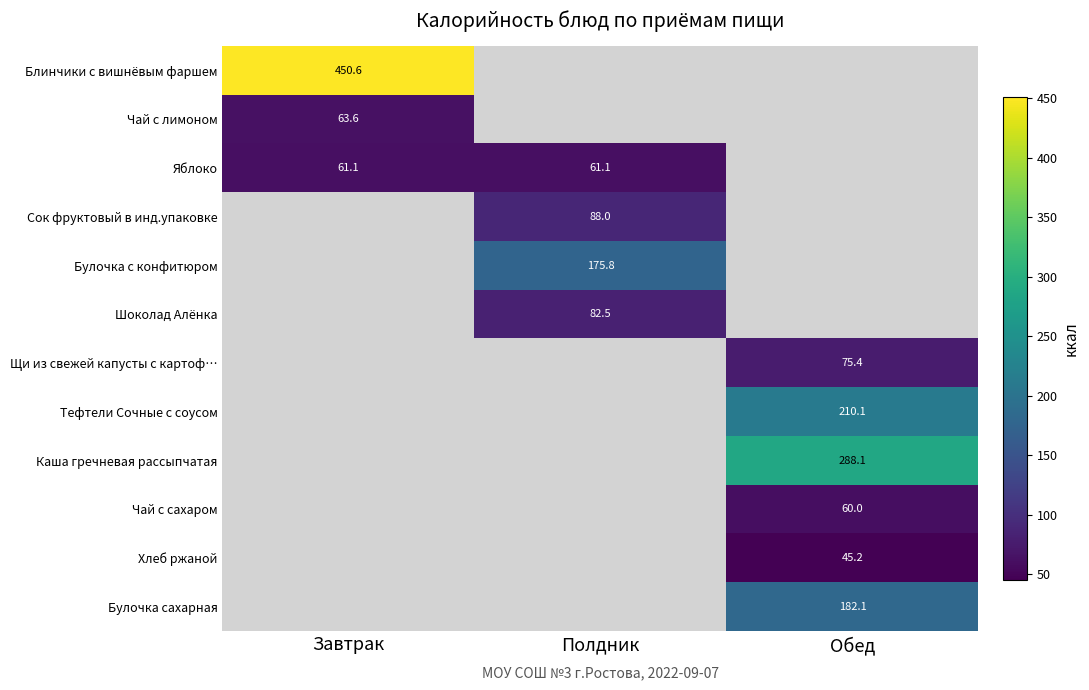

Is it true that Тефтели Сочные с соусом equals 55.9 at Обед?

False